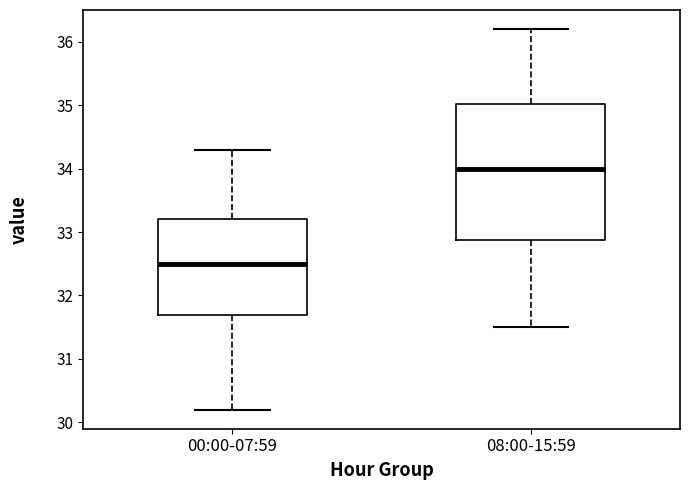

Which box's median line is the lowest?

00:00-07:59